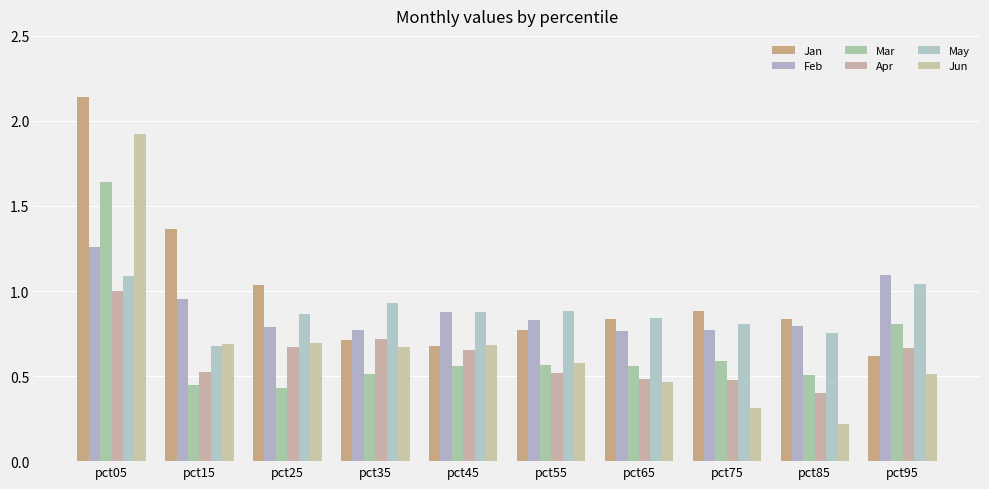

How many May values are between 0 and 1?

8